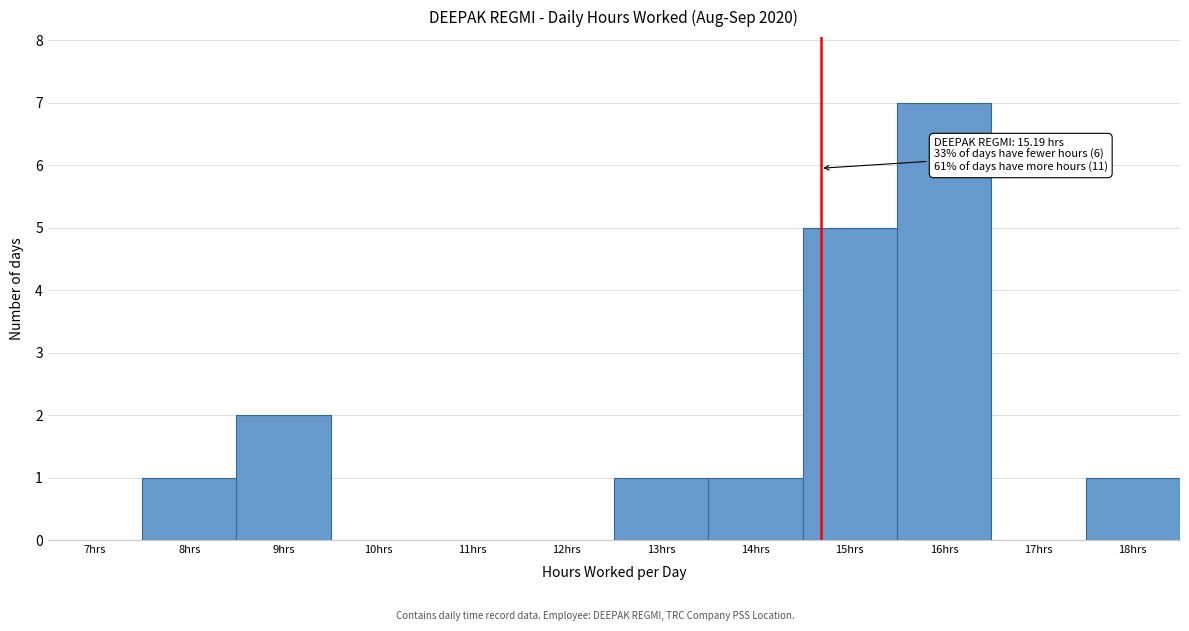

Reading right to left, what are all the values shown in this chart?

18hrs=1	17hrs=0	16hrs=7	15hrs=5	14hrs=1	13hrs=1	12hrs=0	11hrs=0	10hrs=0	9hrs=2	8hrs=1	7hrs=0